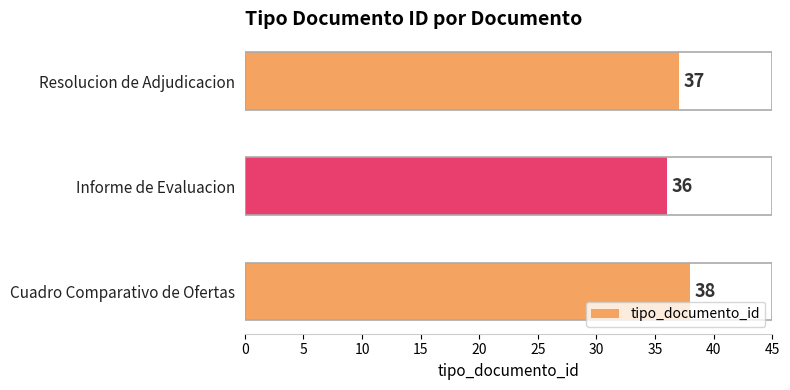

What is the average value?

37